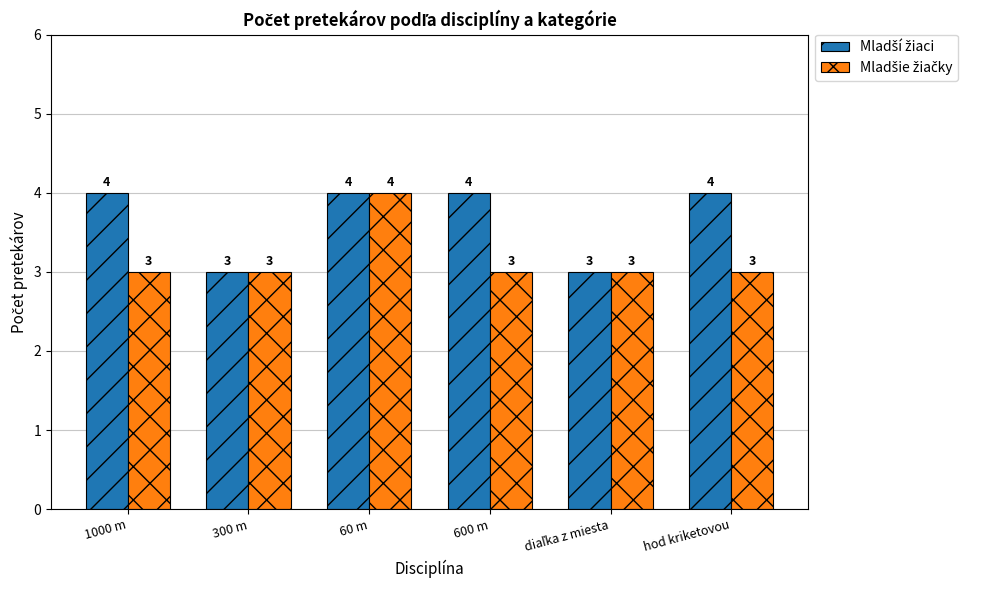

At which category is the sum across all series the highest?

60 m